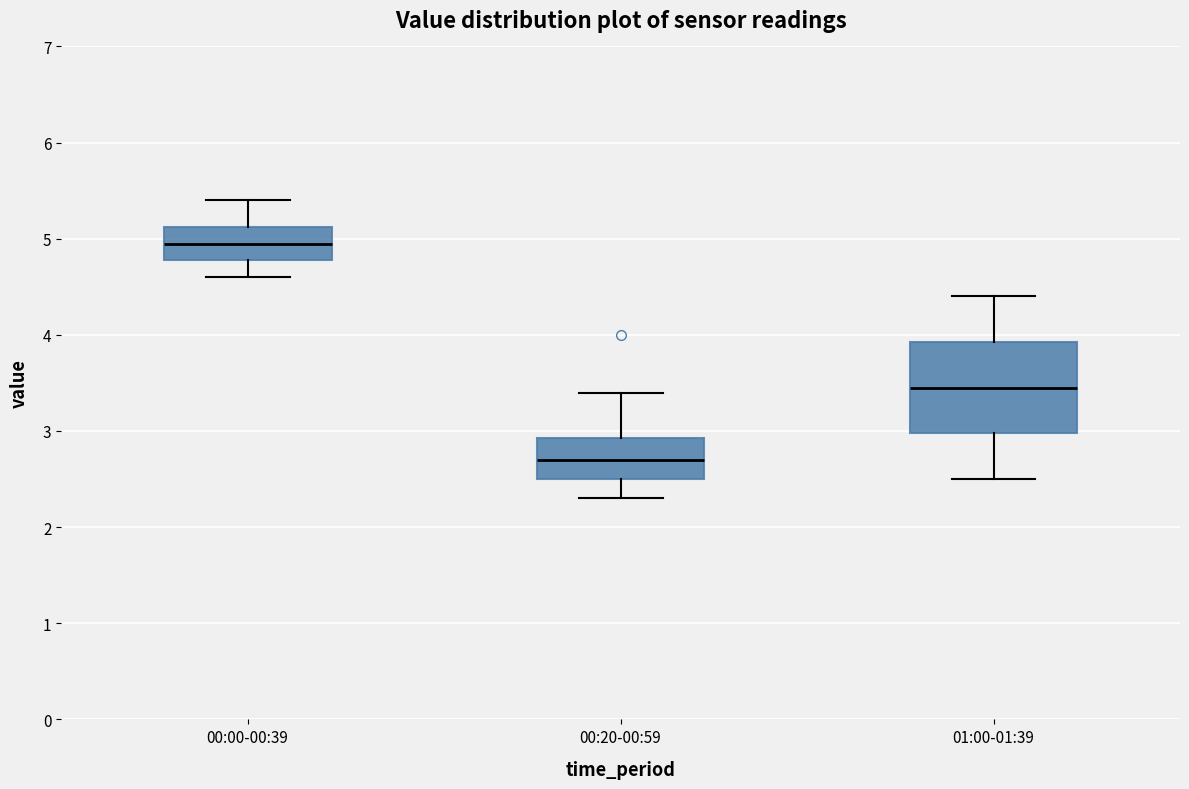

Which box's median line is the lowest?

00:20-00:59